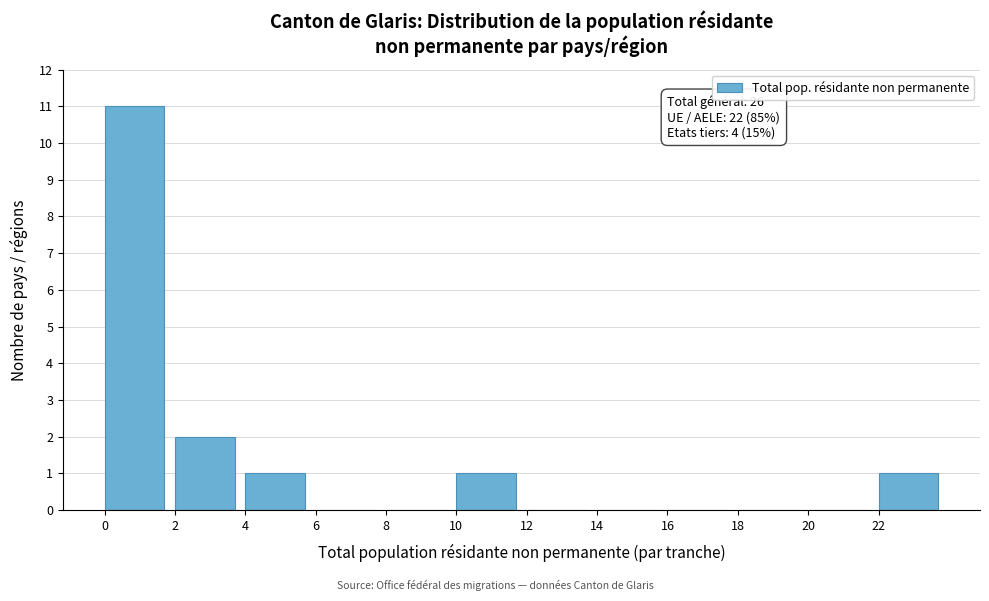

Over which range of the x-axis is the bar tallest?

0 to 2